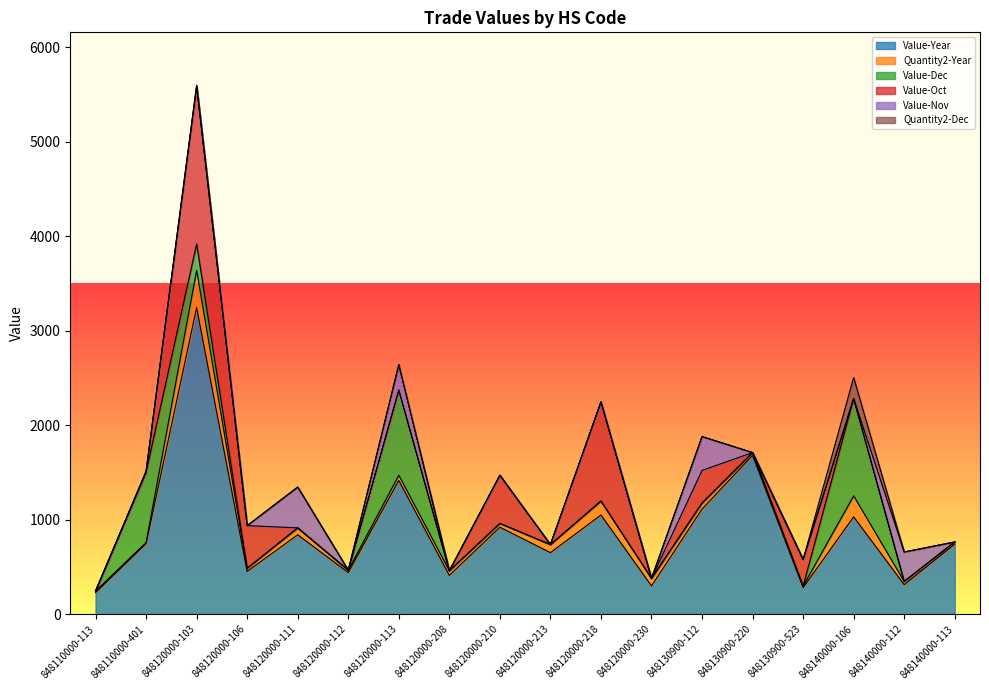

List the labels in order of Quantity2-Dec value, largest first.

848140000-106, 848110000-401, 848120000-103, 848120000-113, 848110000-113, 848120000-106, 848120000-111, 848120000-112, 848120000-208, 848120000-210, 848120000-213, 848120000-218, 848120000-230, 848130900-112, 848130900-220, 848130900-523, 848140000-112, 848140000-113